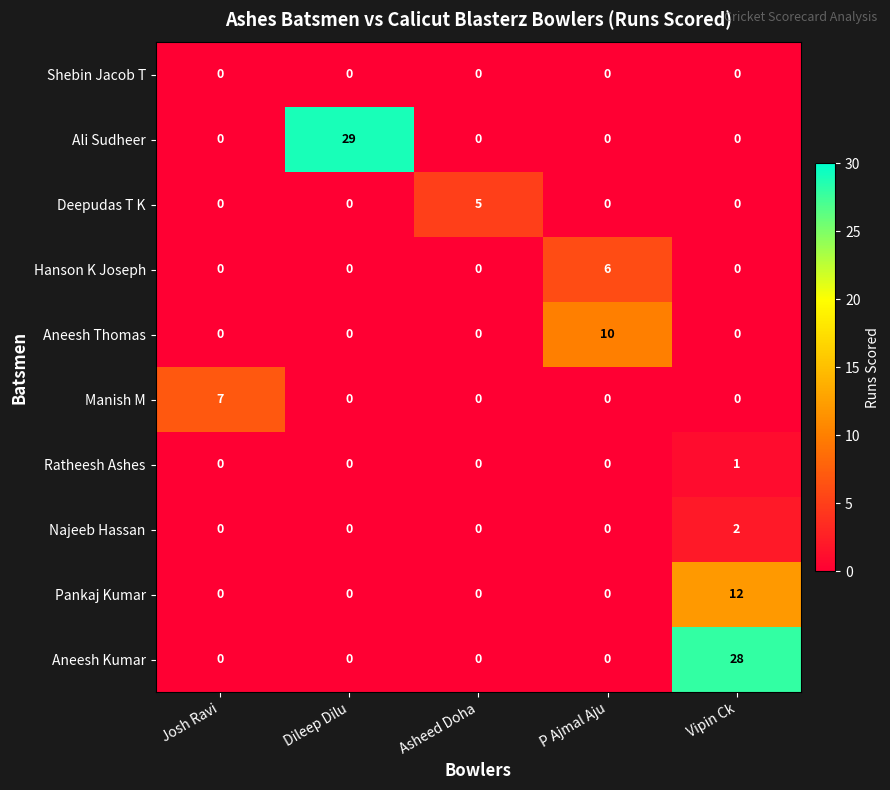

Count the Deepudas T K values in the range 0 to 1.

4